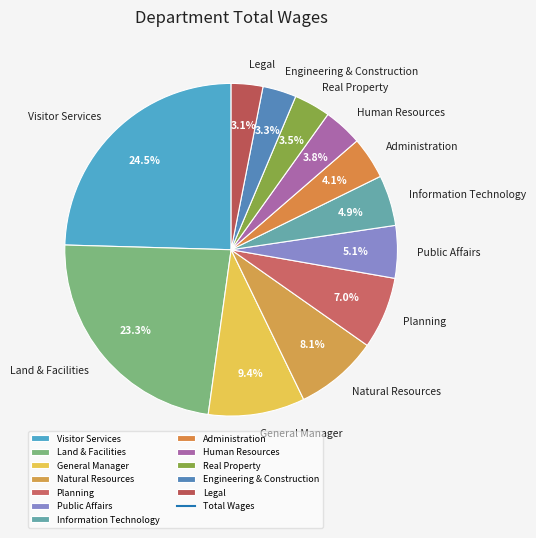

How many slices are in this pie chart?

12